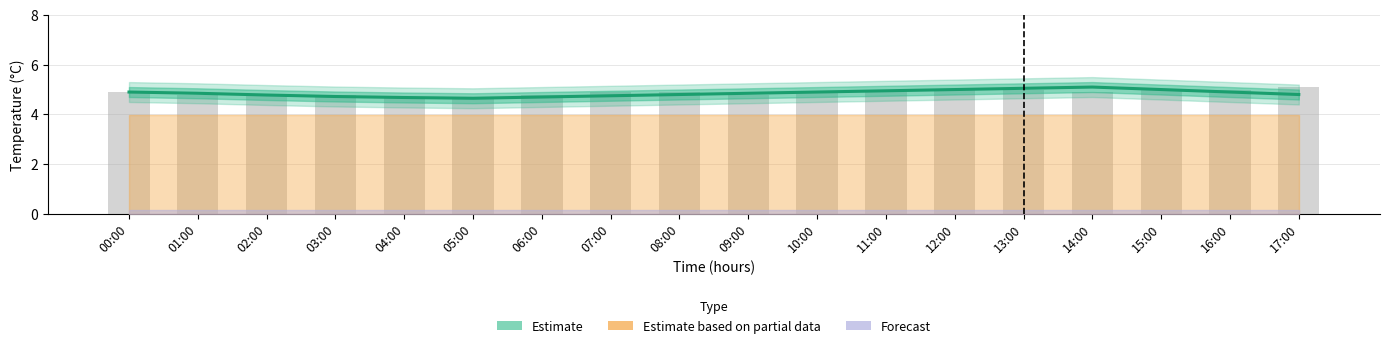

What is the smallest value displayed?

4.7